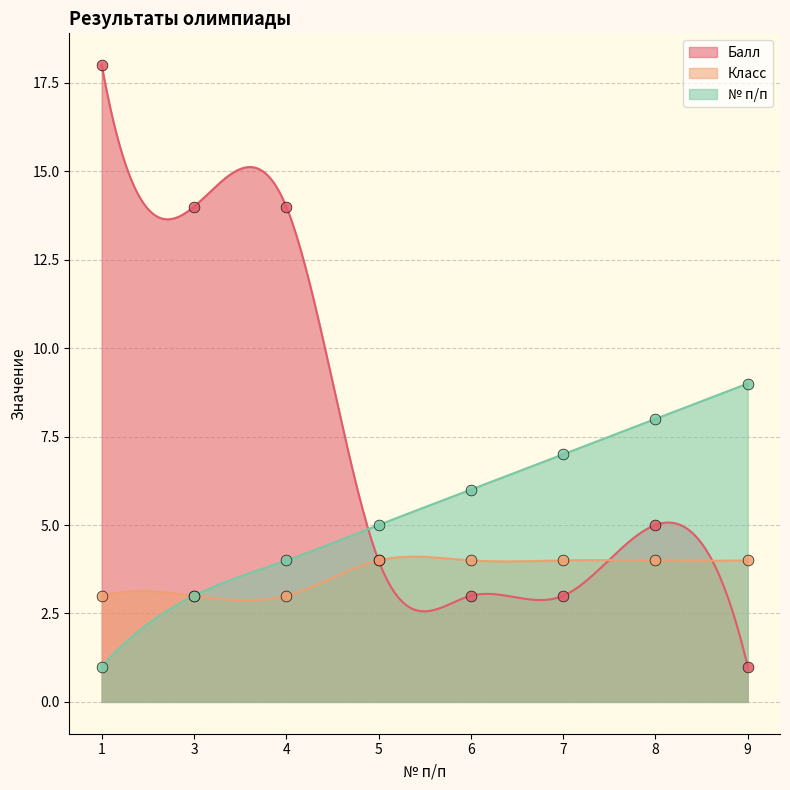

What is the total value across all series at 4?

21